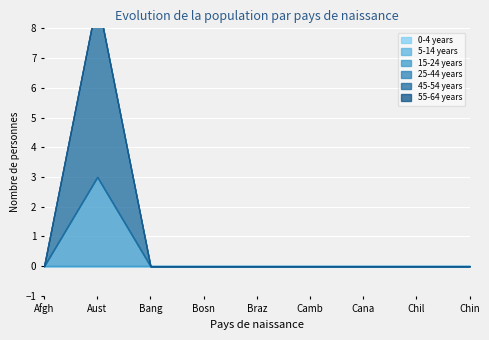

Reading left to right, what are all the values shown in this chart?

0-4 years: Afghanistan=0	Australia=0	Bangladesh=0	Bosnia and Herzegovina=0	Brazil=0	Cambodia=0	Canada=0	Chile=0	China=0
5-14 years: Afghanistan=0	Australia=0	Bangladesh=0	Bosnia and Herzegovina=0	Brazil=0	Cambodia=0	Canada=0	Chile=0	China=0
15-24 years: Afghanistan=0	Australia=3	Bangladesh=0	Bosnia and Herzegovina=0	Brazil=0	Cambodia=0	Canada=0	Chile=0	China=0
25-44 years: Afghanistan=0	Australia=0	Bangladesh=0	Bosnia and Herzegovina=0	Brazil=0	Cambodia=0	Canada=0	Chile=0	China=0
45-54 years: Afghanistan=0	Australia=6	Bangladesh=0	Bosnia and Herzegovina=0	Brazil=0	Cambodia=0	Canada=0	Chile=0	China=0
55-64 years: Afghanistan=0	Australia=0	Bangladesh=0	Bosnia and Herzegovina=0	Brazil=0	Cambodia=0	Canada=0	Chile=0	China=0